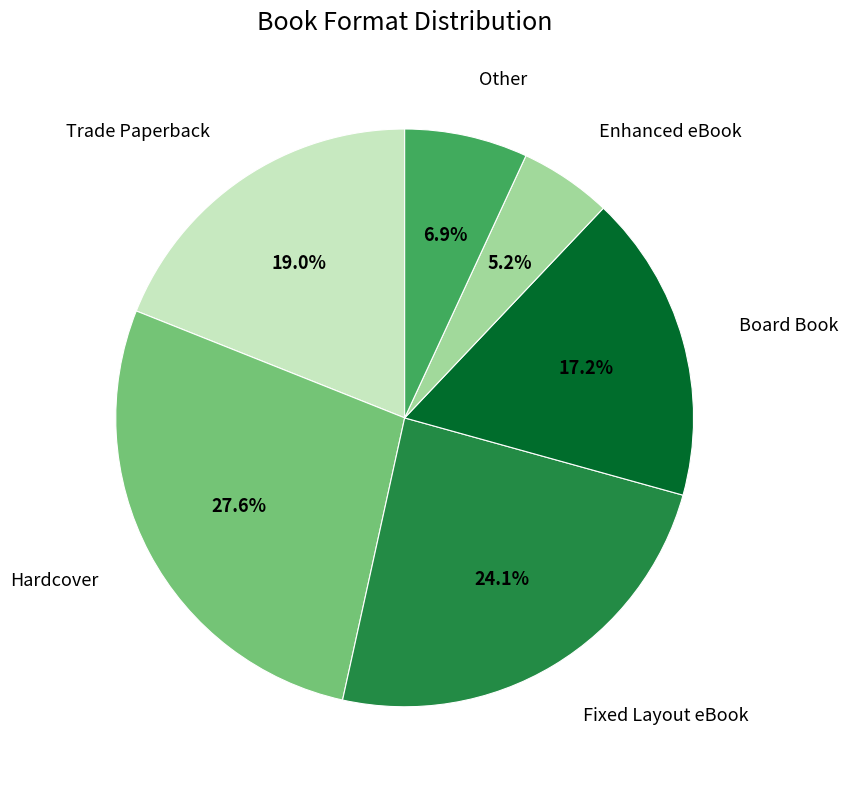

Is the sum of Hardcover and Fixed Layout eBook greater than half?

Yes